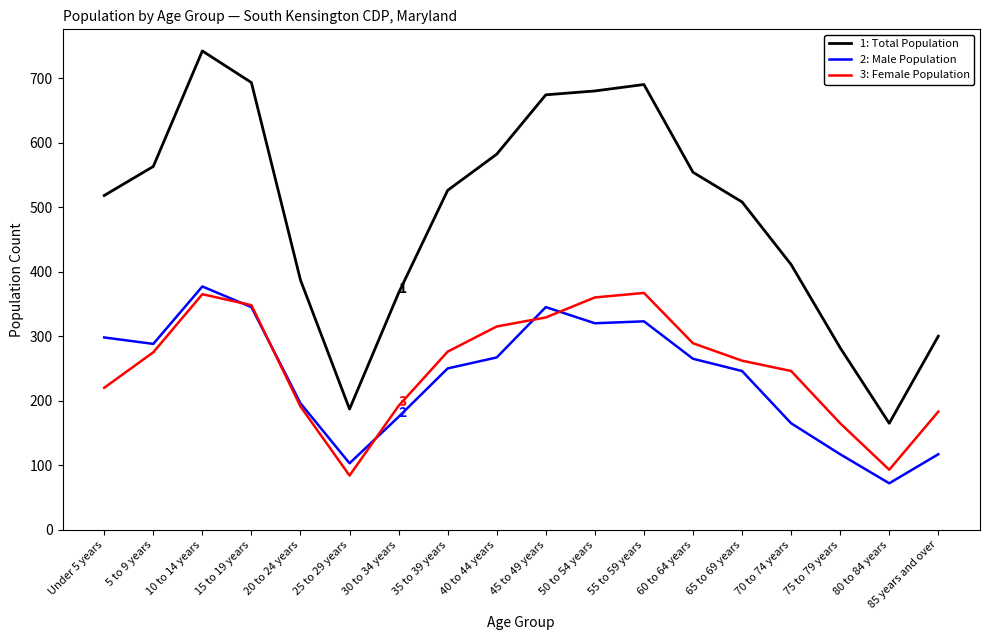

What is the spread (max minus min) of values at 45 to 49 years?

345